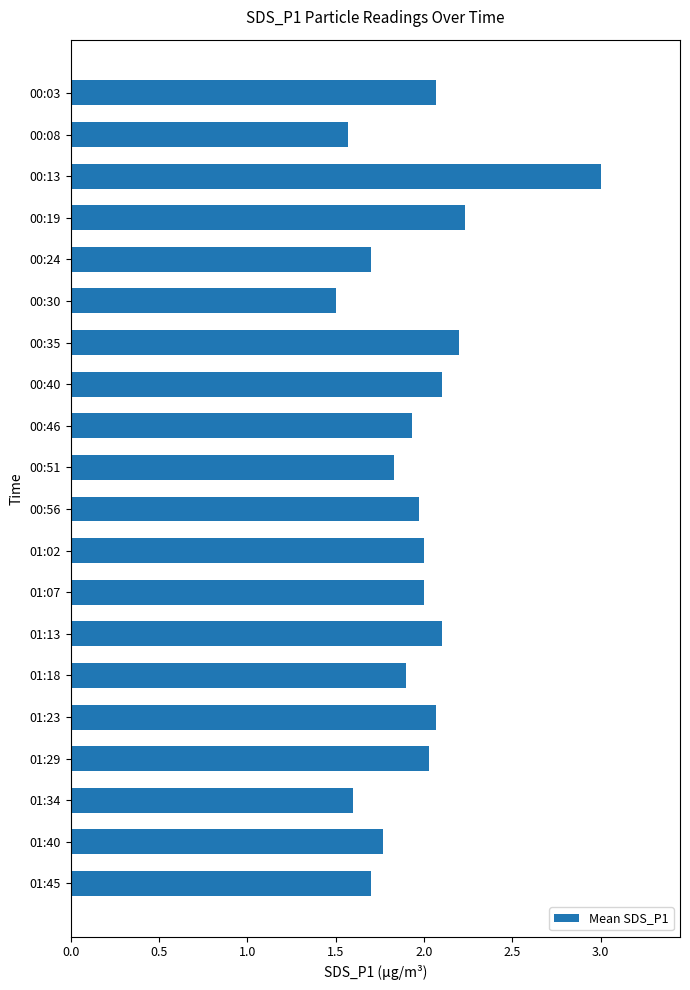

What is the change in value from 00:08 to 01:29?

+0.5